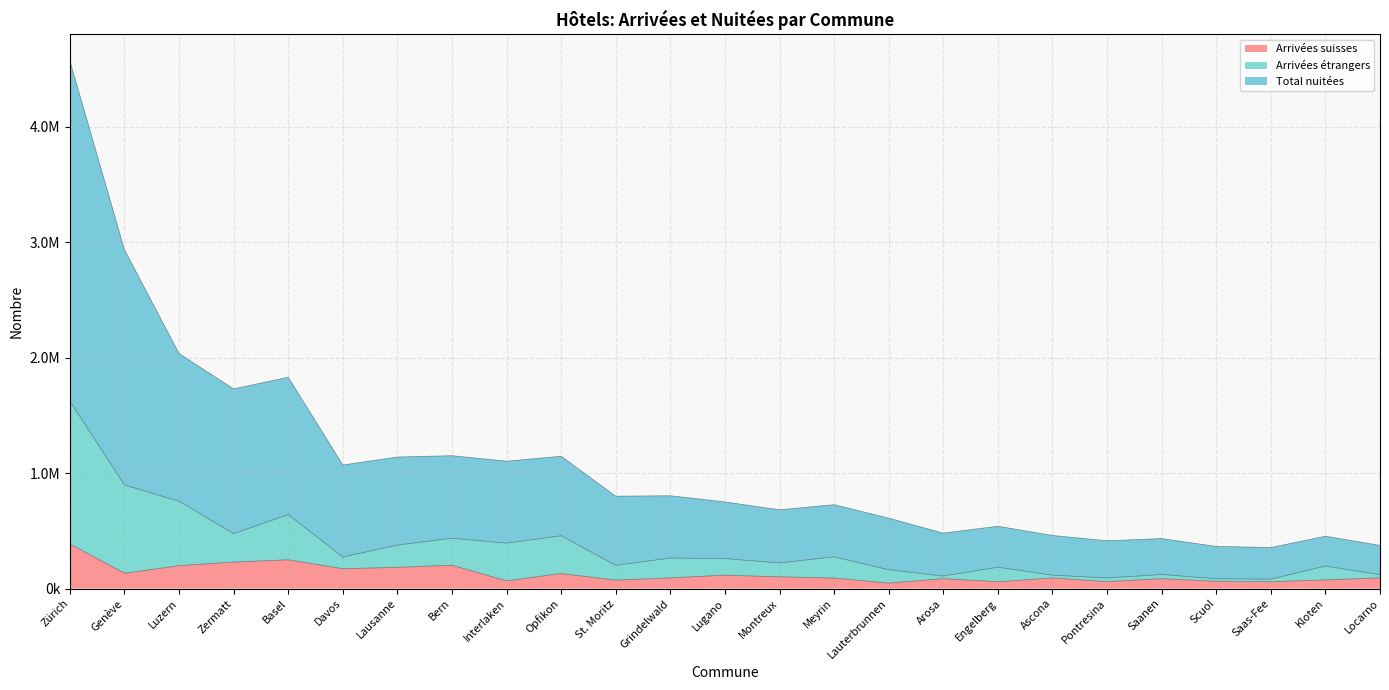

True or false: Arrivées suisses has more than 2 interior local peaks.

True